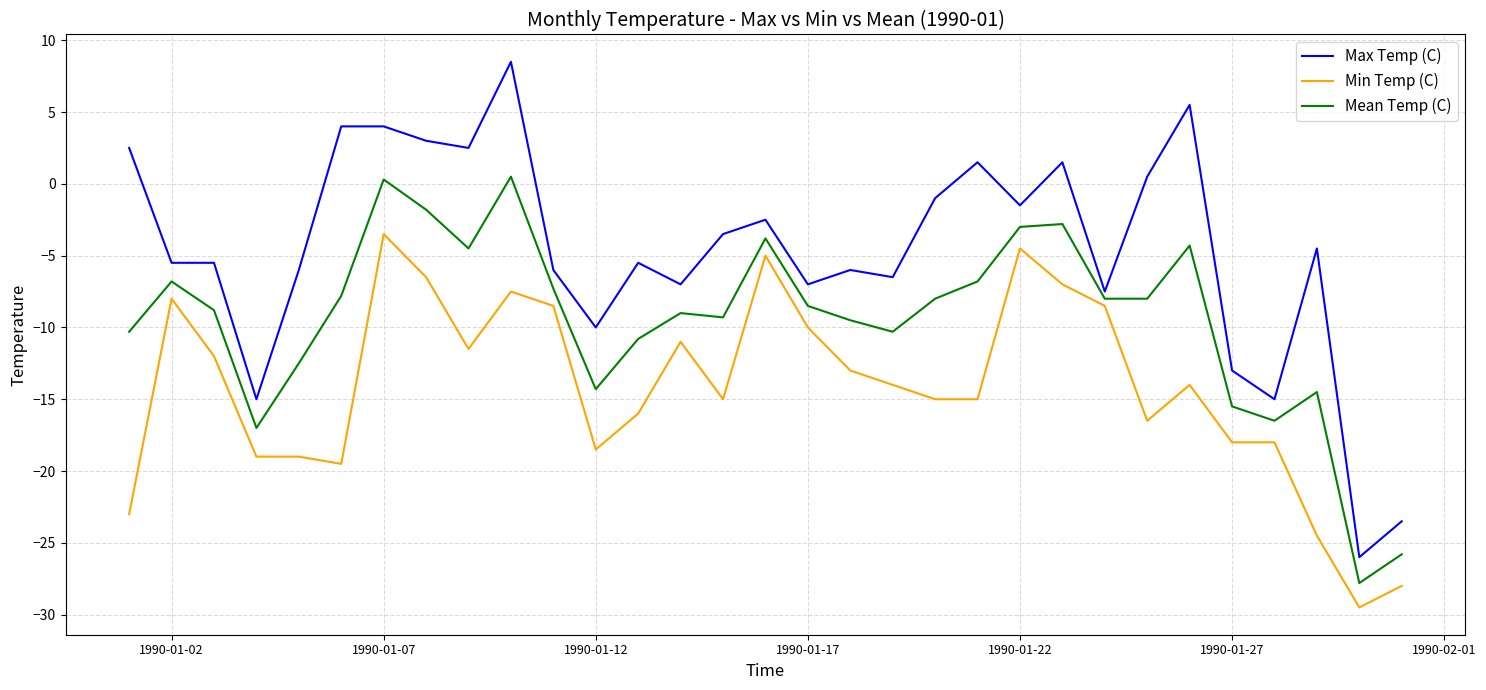

List the series in order of their peak value, lowest first.

Min Temp (C), Mean Temp (C), Max Temp (C)